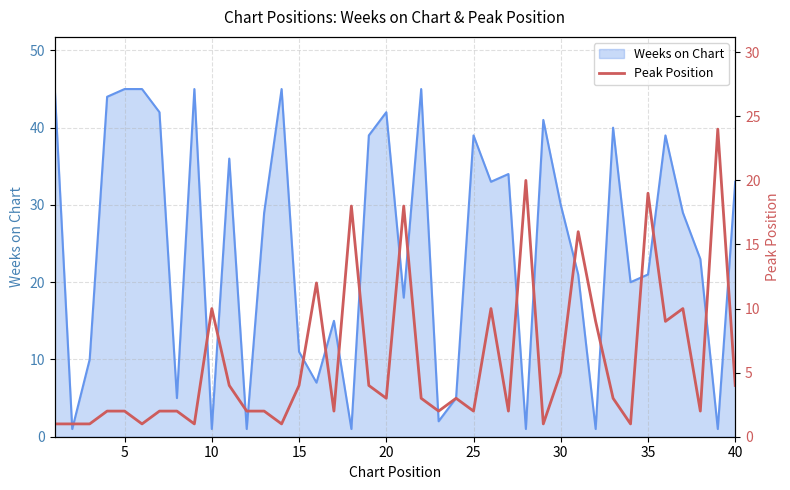

The value of Weeks on Chart at 15 is 18. True or false?

False